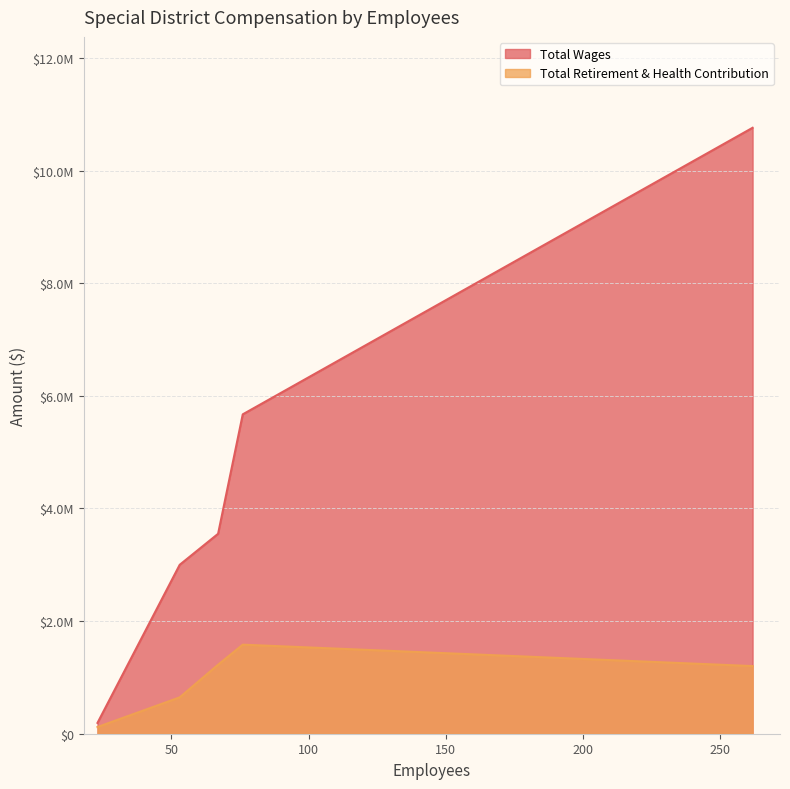

At which label does Total Retirement & Health Contribution reach its peak?

76